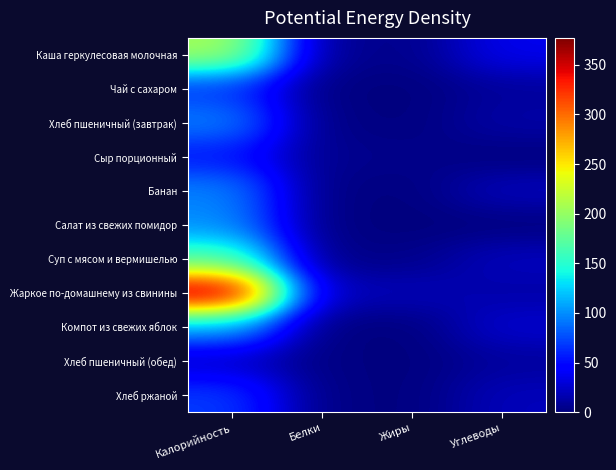

At Жиры, list the series in order from smallest to largest.

Чай с сахаром, Салат из свежих помидор, Компот из свежих яблок, Хлеб пшеничный (обед), Хлеб ржаной, Хлеб пшеничный (завтрак), Банан, Каша геркулесовая молочная, Суп с мясом и вермишелью, Сыр порционный, Жаркое по-домашнему из свинины